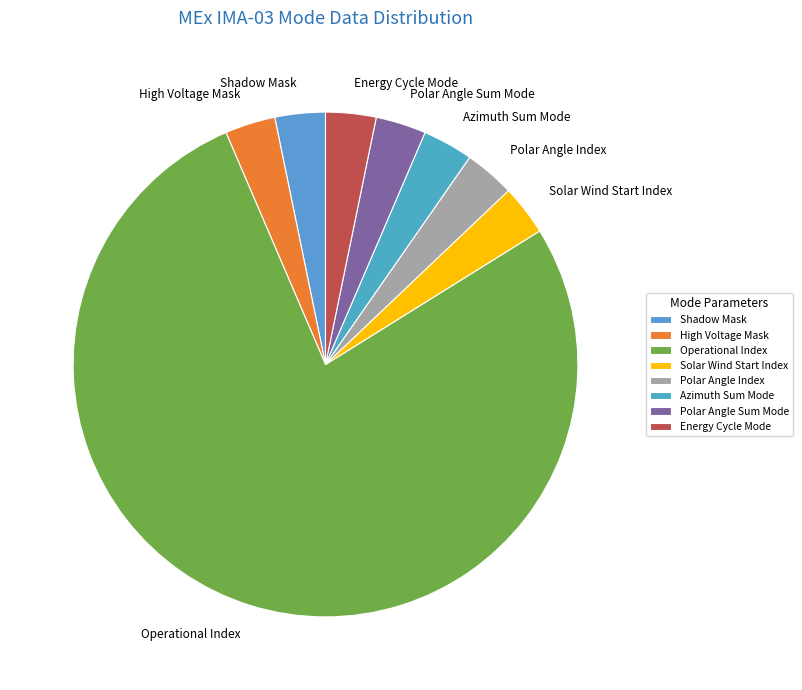

Is the sum of Azimuth Sum Mode and Energy Cycle Mode greater than half?

No